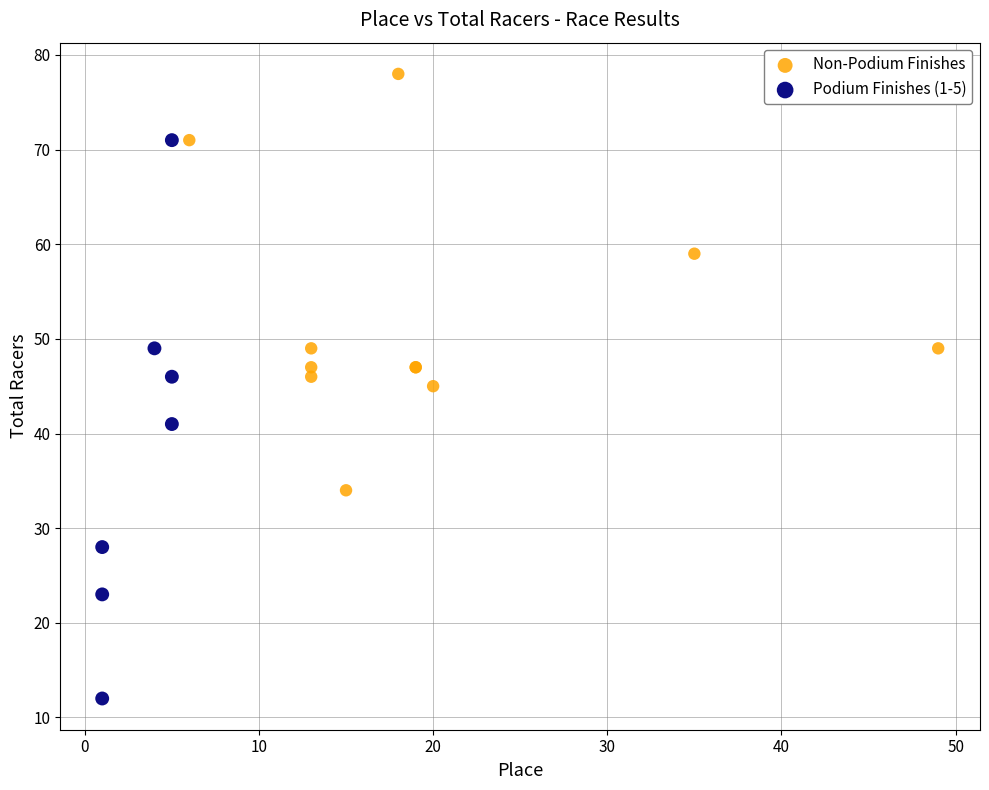

Which series has the widest spread of Y values?

Podium Finishes (1-5)